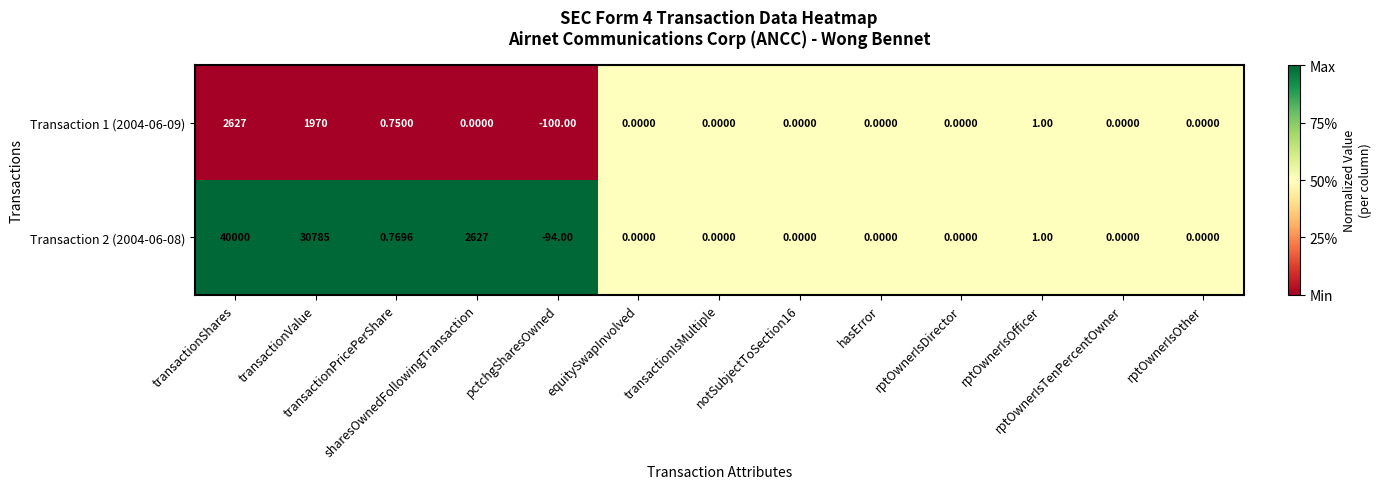

What is the difference between the highest and lowest values at sharesOwnedFollowingTransaction?

2627.0